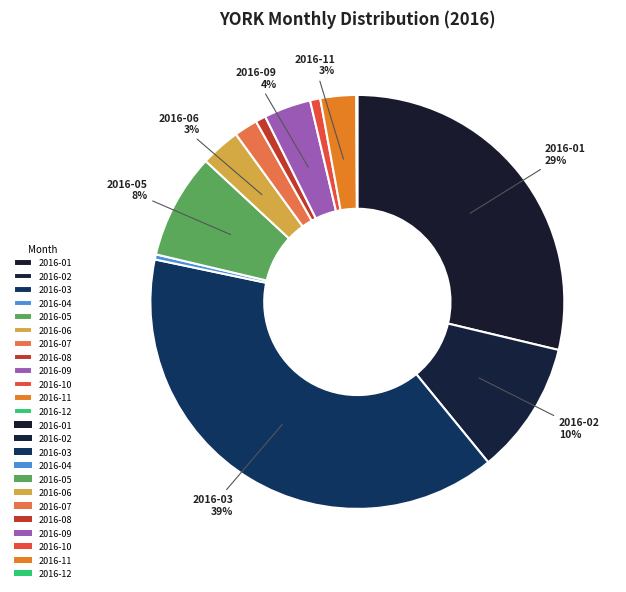

What is the smallest slice in the pie chart?

2016-12